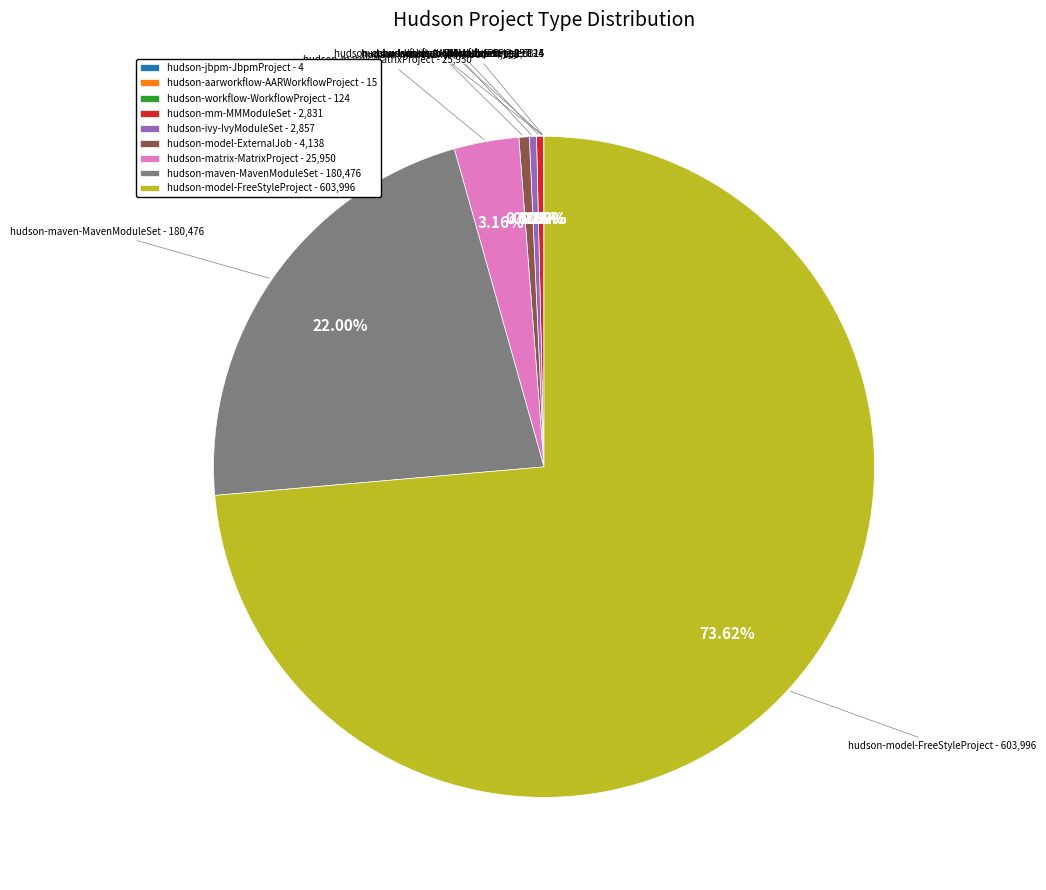

Is there any slice that represents more than half of the pie?

Yes